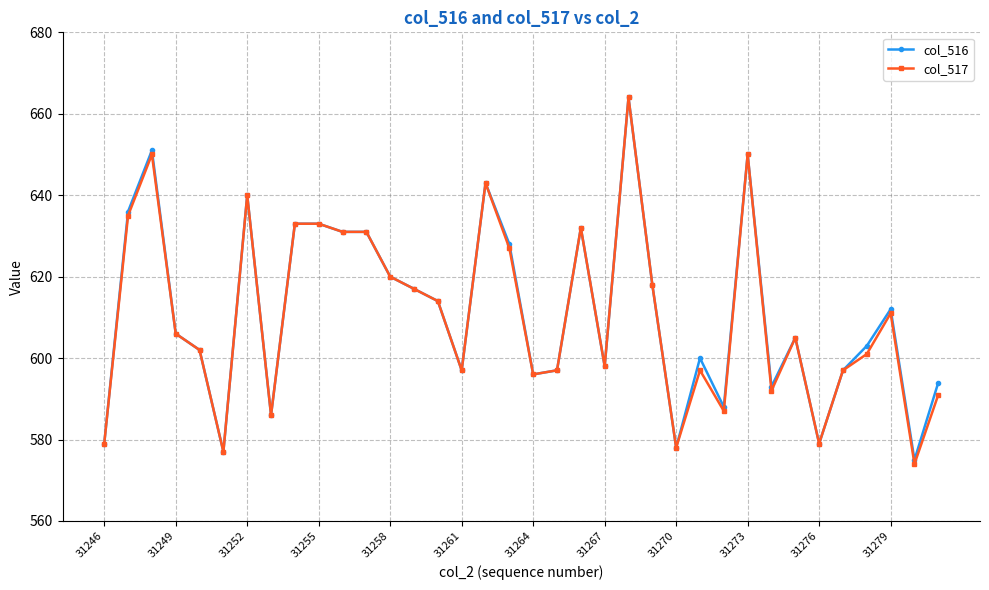

What is the maximum value shown in the chart?

664